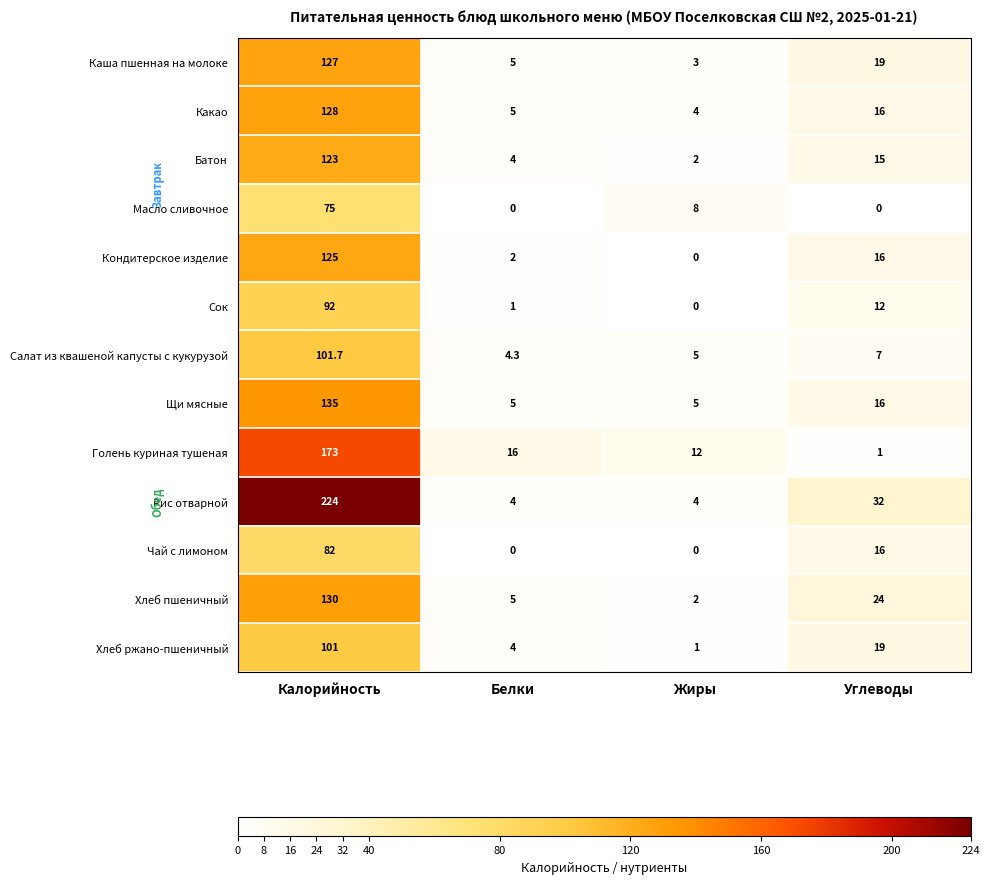

Is the value of Чай с лимоном at Углеводы greater than the value of Масло сливочное at Углеводы?

Yes